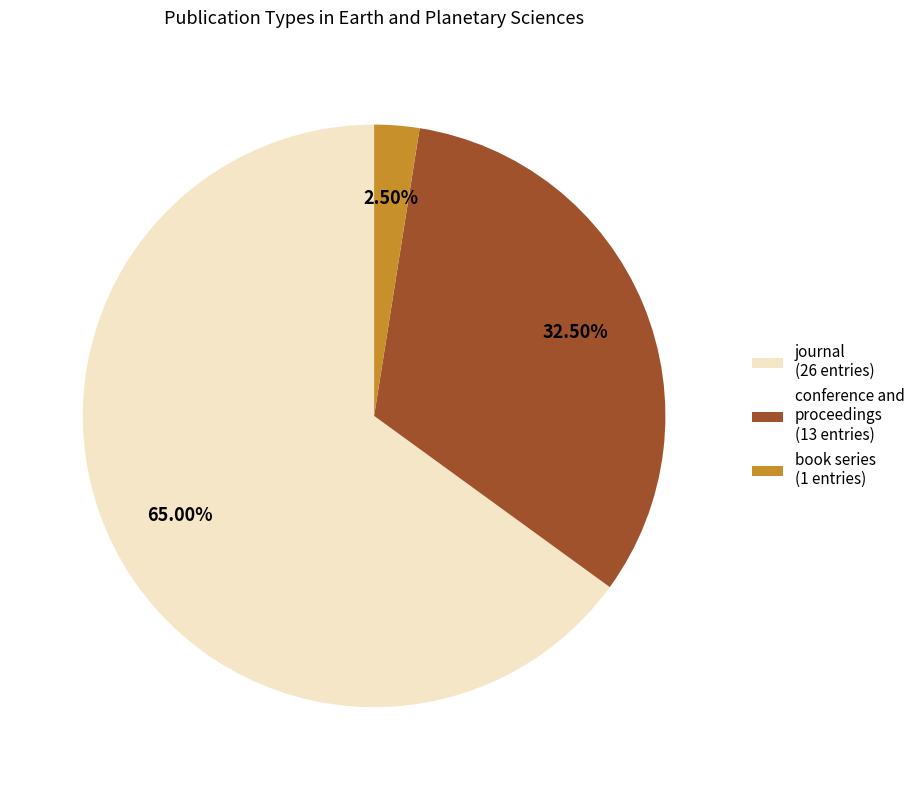

Is it true that book series is 12% of the pie?

False